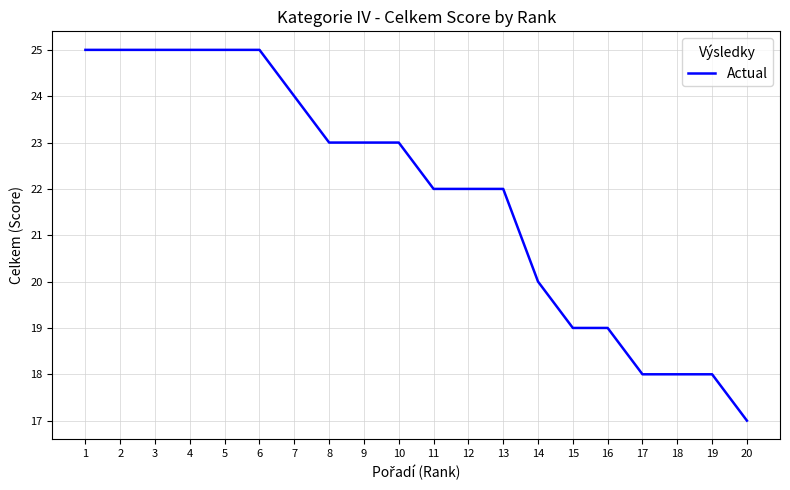

Reading left to right, list all the values displayed in this chart.

25	25	25	25	25	25	24	23	23	23	22	22	22	20	19	19	18	18	18	17